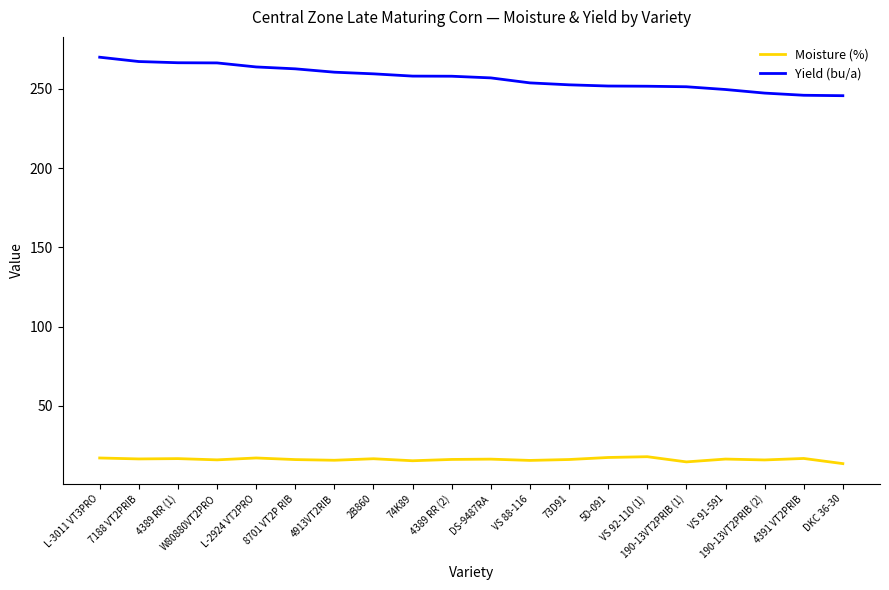

What is the smallest value displayed?

13.5